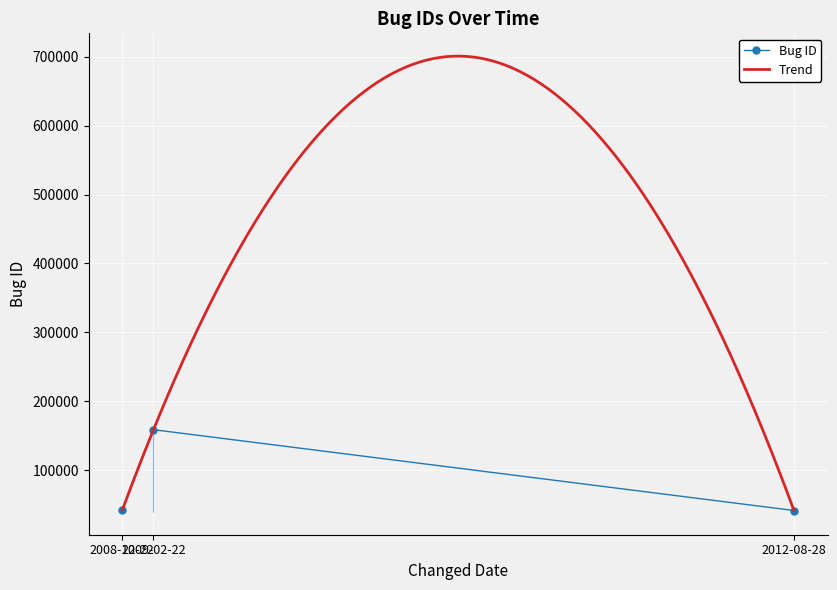

What is the label of the 3rd point from the right?

2008-12-22